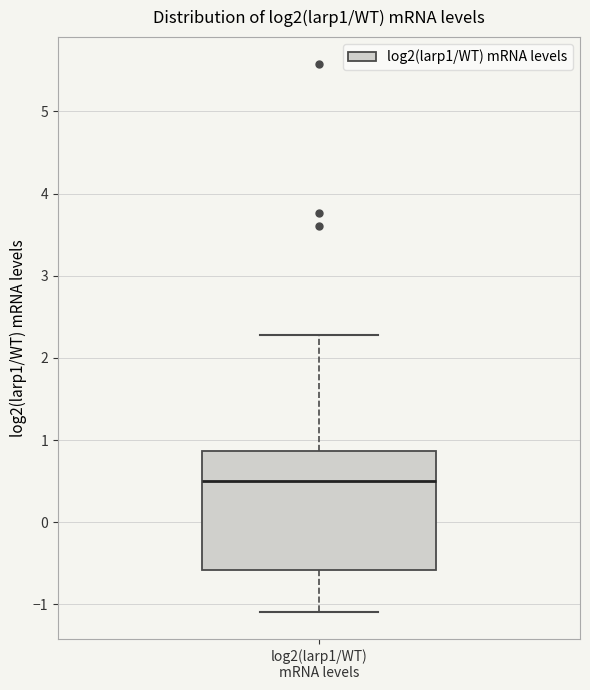

Transcribe this box plot: give where the median line is, the range the box spans, and where the two whiskers end, as read against the y-axis. The values are not printed on the chart, so give them approximately, as read against the axis.

median 0.5, box -0.6 to 0.9, whiskers -1.1 to 2.3